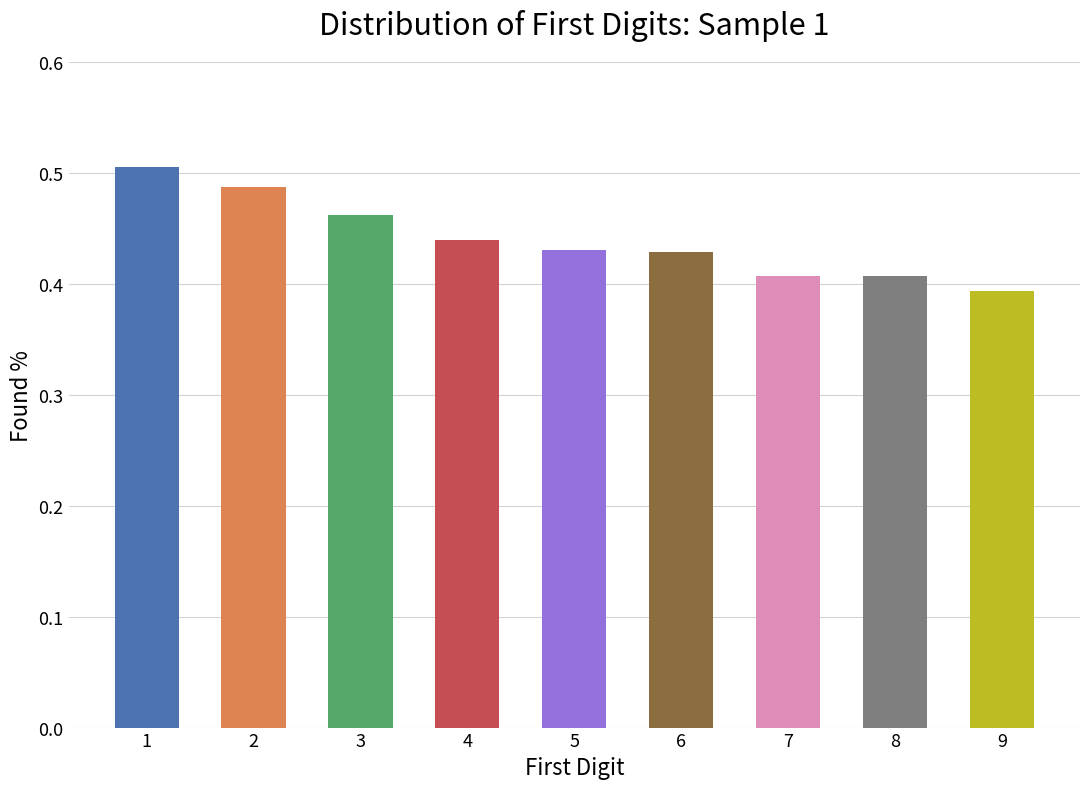

How many values are between 0 and 1?

9